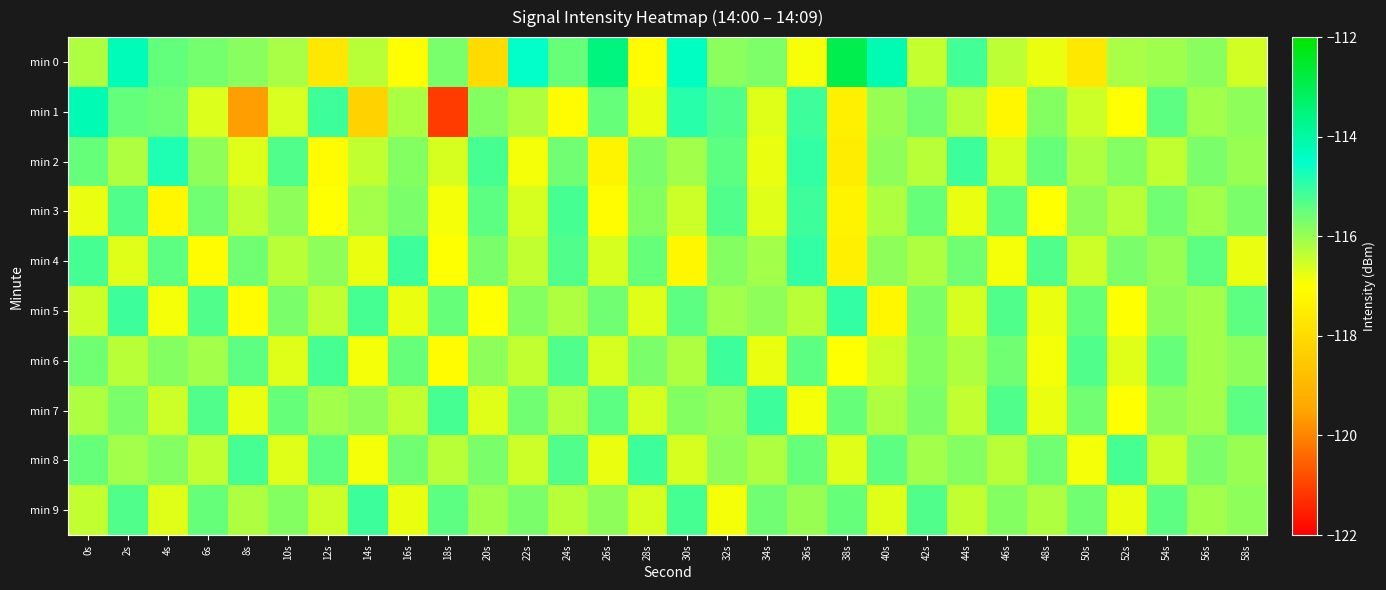

Which series has the largest range (max minus min)?

min 1